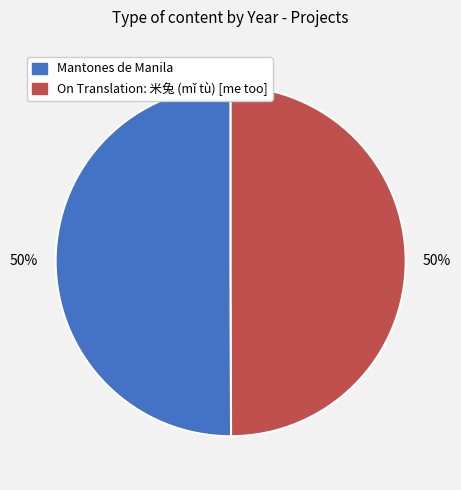

To the nearest percent, what is the average slice percentage?

50%